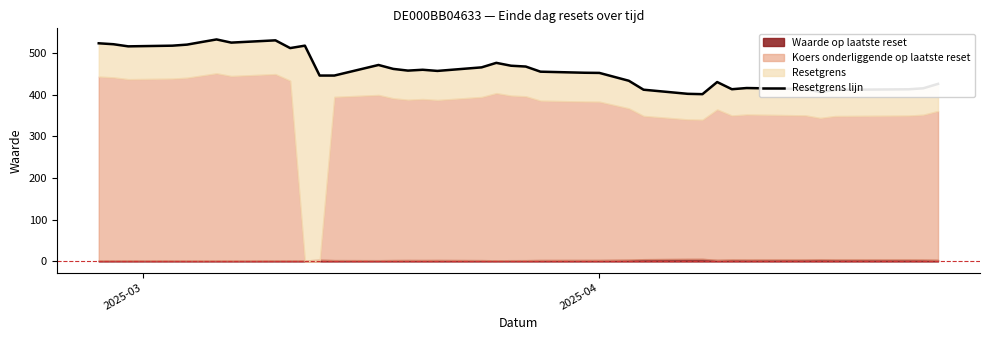

Count the number of categories in the chart.

39